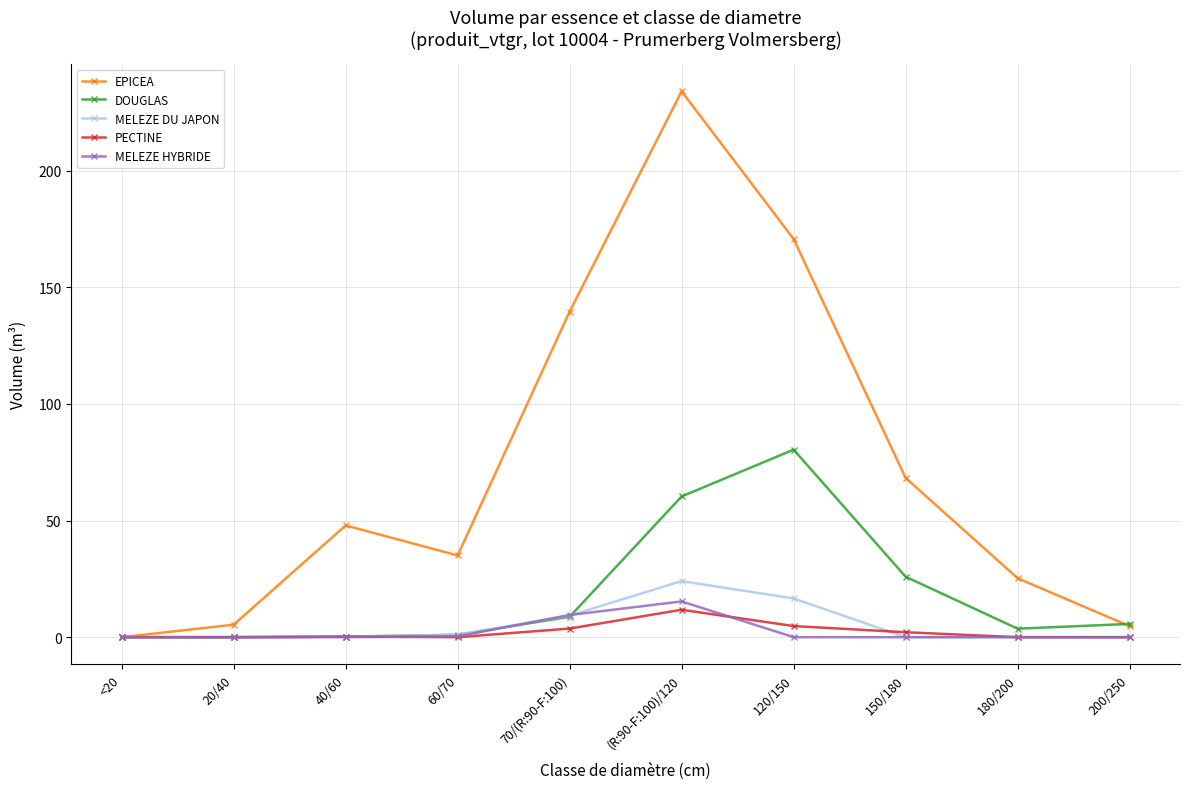

Is it true that EPICEA equals 4.7 at 200/250?

True